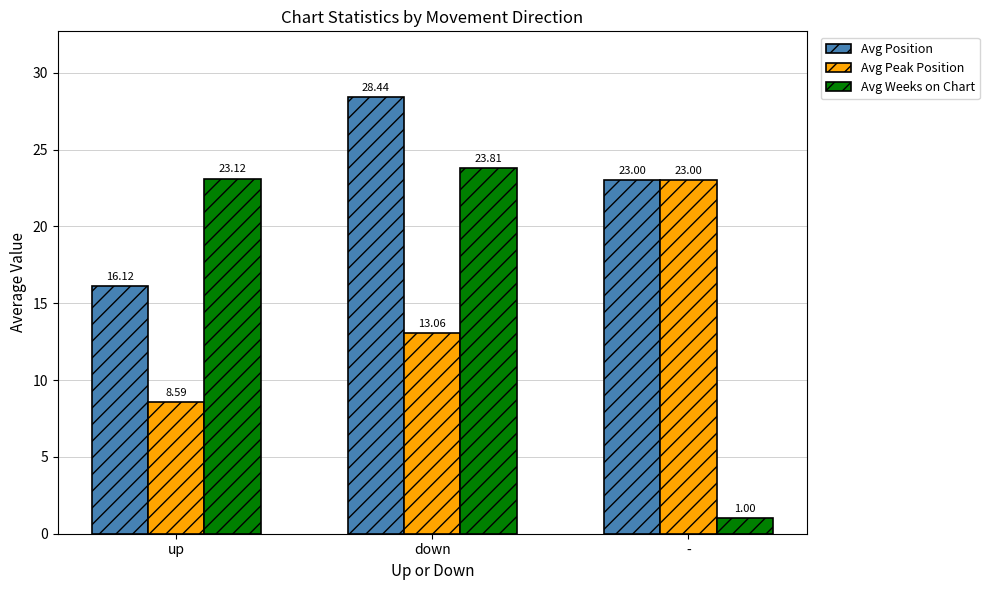

Which series has the widest spread of values?

Avg Weeks on Chart